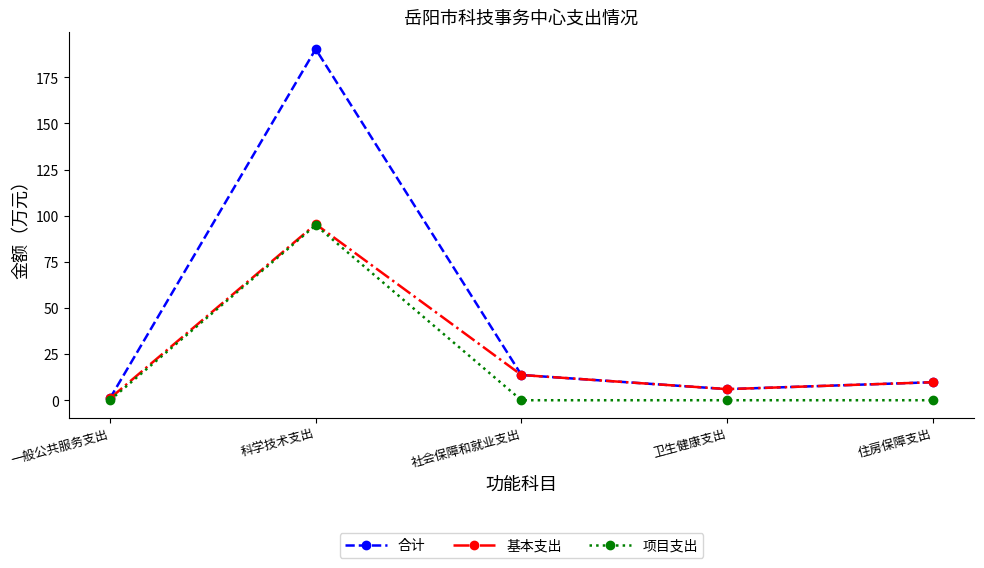

Which label corresponds to the largest value in the chart?

科学技术支出